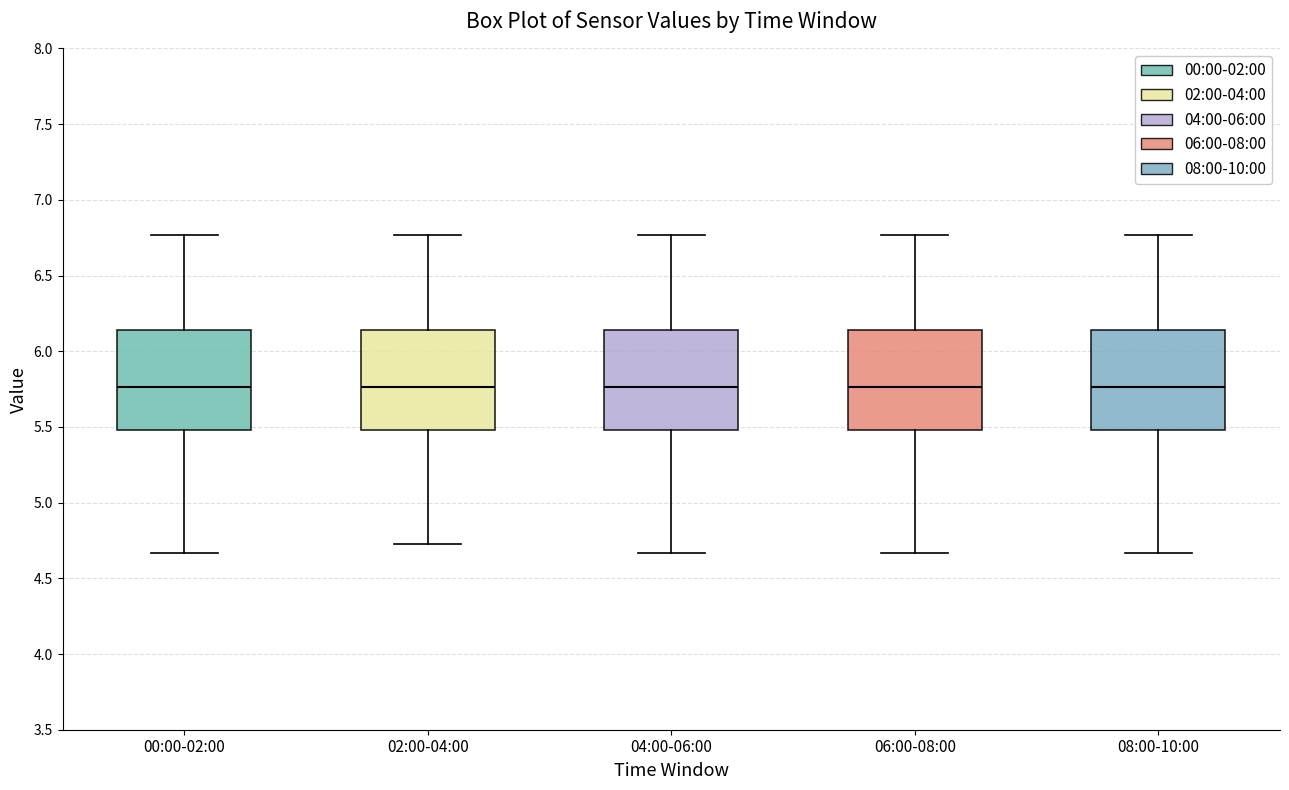

Reading left to right, read every box against the y-axis: the position of its median line, the range the box covers, and the ends of its whiskers. The values are not printed on the chart, so give them approximately, as read against the axis.

00:00-02:00: median 5.75, box 5.50 to 6.15, whiskers 4.65 to 6.75
02:00-04:00: median 5.75, box 5.50 to 6.15, whiskers 4.75 to 6.75
04:00-06:00: median 5.75, box 5.50 to 6.15, whiskers 4.65 to 6.75
06:00-08:00: median 5.75, box 5.50 to 6.15, whiskers 4.65 to 6.75
08:00-10:00: median 5.75, box 5.50 to 6.15, whiskers 4.65 to 6.75